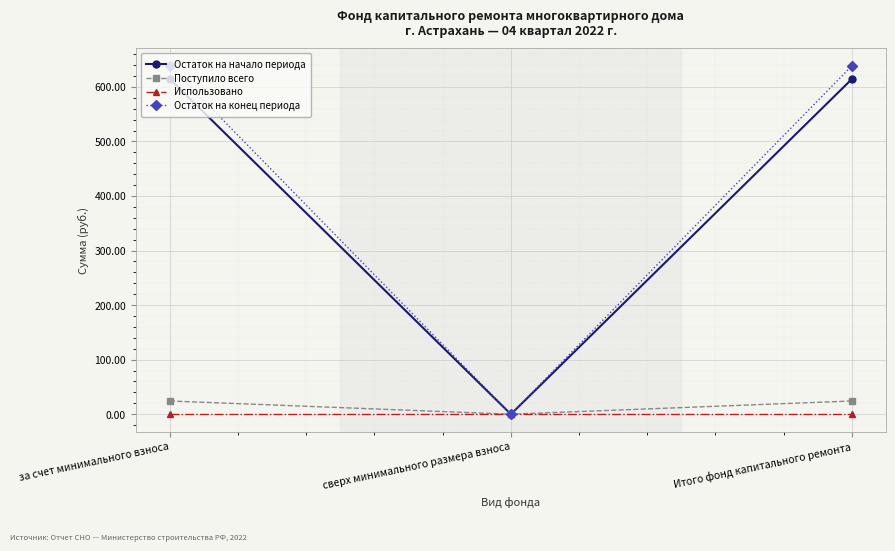

Which series has the largest range (max minus min)?

Остаток на конец периода